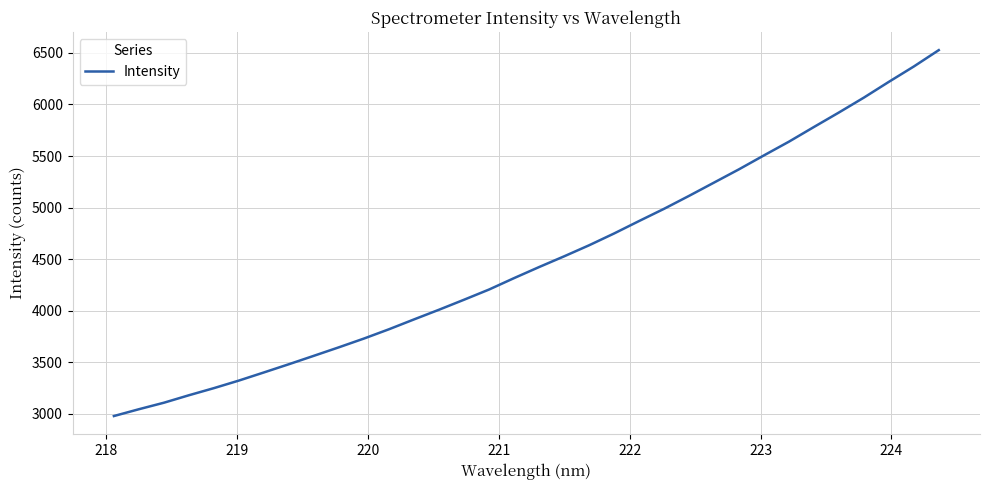

How many distinct data groups are displayed?

1